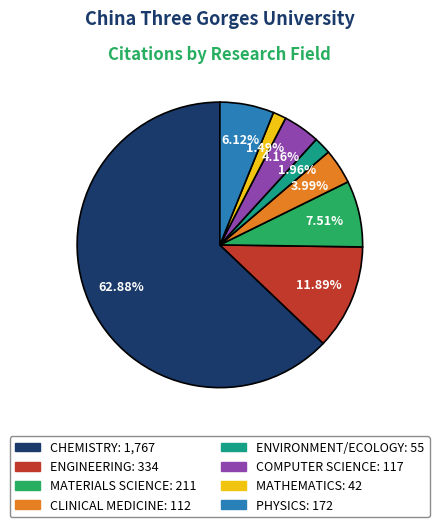

To the nearest percent, what percentage of the pie is MATHEMATICS?

1%